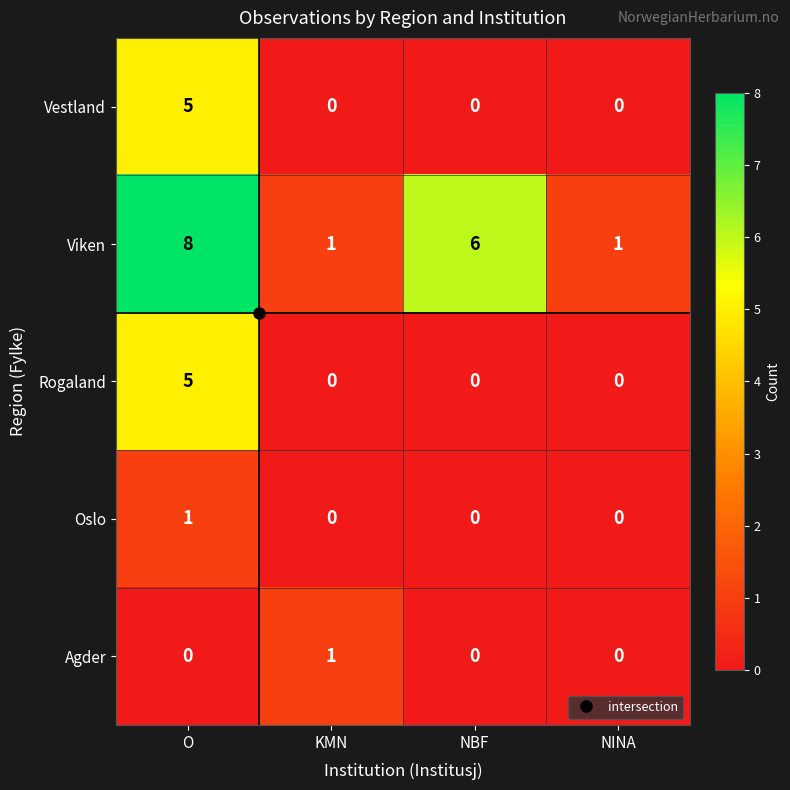

Which series has the largest range (max minus min)?

Viken